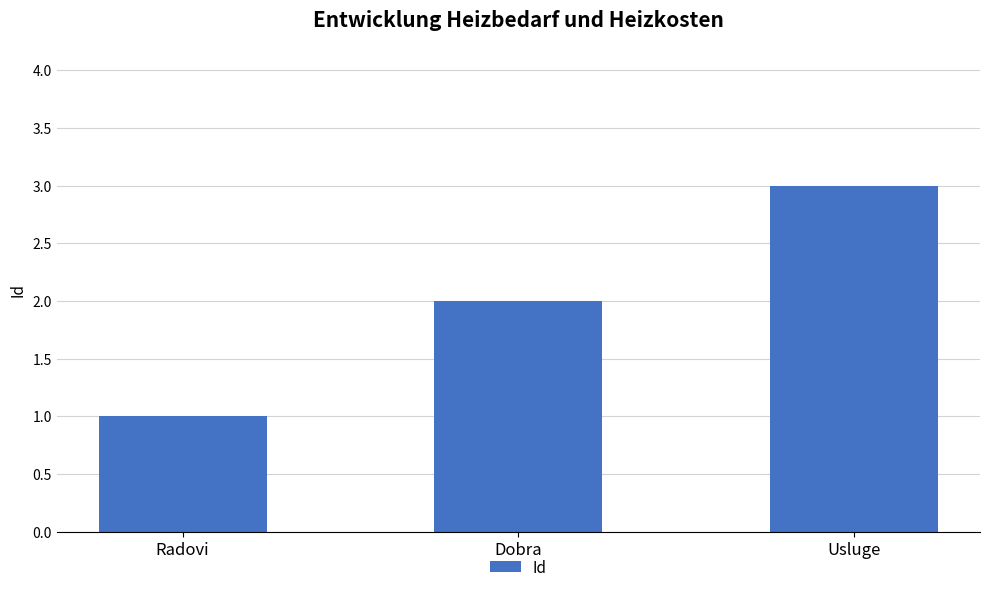

What is the difference between the maximum and minimum values?

2